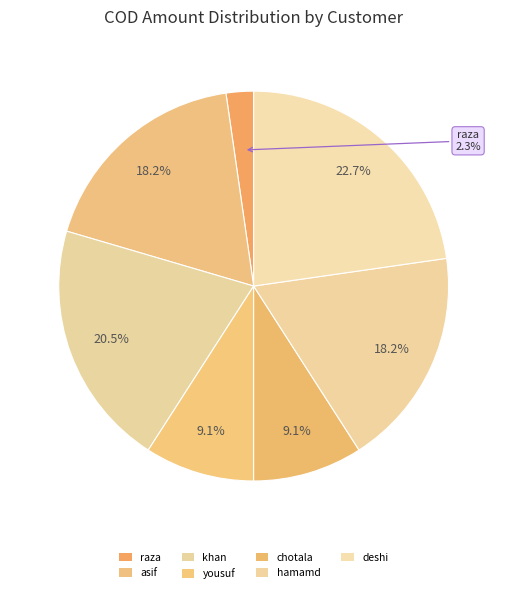

How many segments does this pie chart have?

7